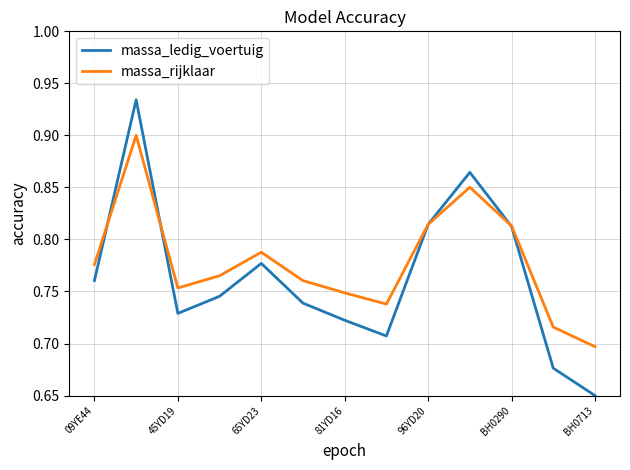

List the series in order of their overall mean, highest first.

massa_rijklaar, massa_ledig_voertuig